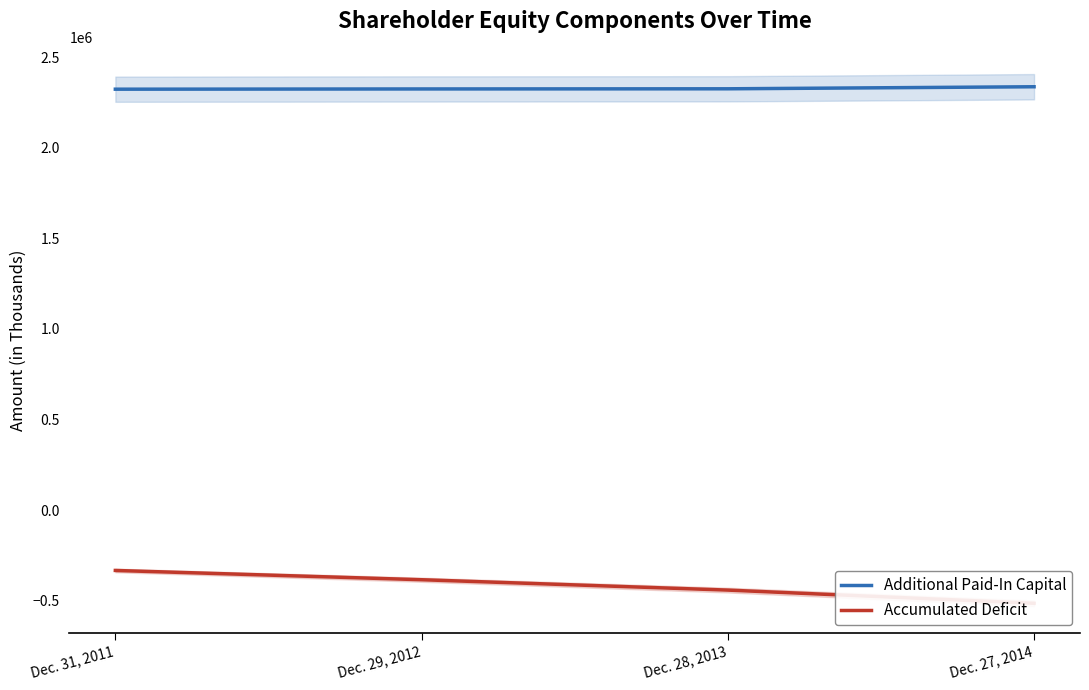

At which label does Additional Paid-In Capital first exceed 2325223?

Dec. 27, 2014